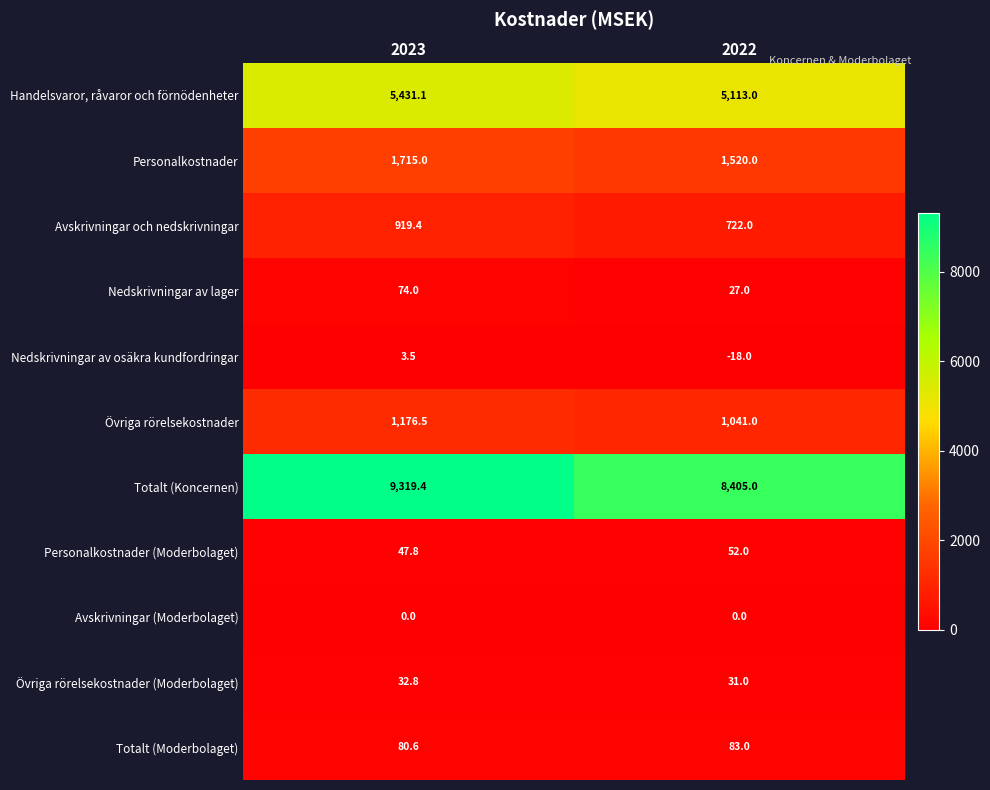

Rank the series by their maximum value, from lowest to highest.

Avskrivningar (Moderbolaget), Nedskrivningar av osäkra kundfordringar, Övriga rörelsekostnader (Moderbolaget), Personalkostnader (Moderbolaget), Nedskrivningar av lager, Totalt (Moderbolaget), Avskrivningar och nedskrivningar, Övriga rörelsekostnader, Personalkostnader, Handelsvaror, råvaror och förnödenheter, Totalt (Koncernen)